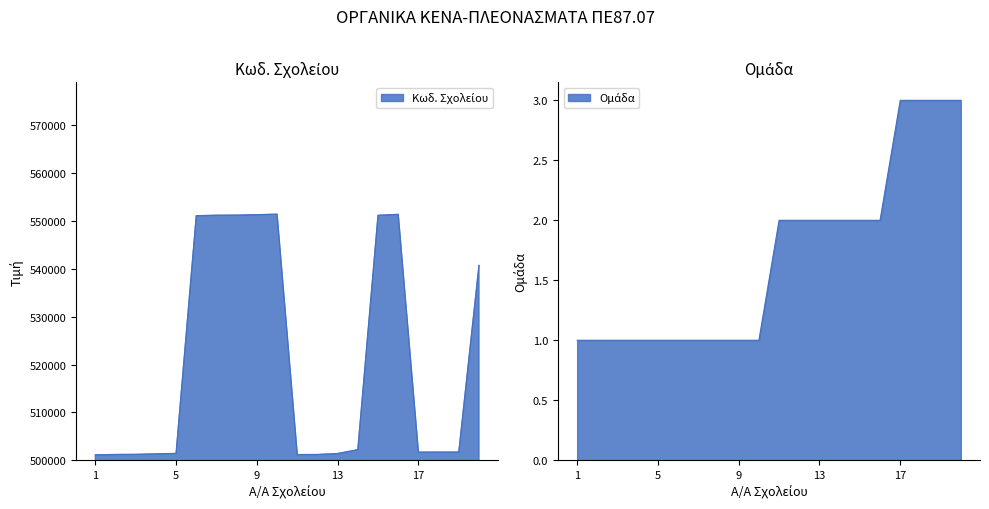

Which category has the lowest value in the Κωδ. Σχολείου series?

1